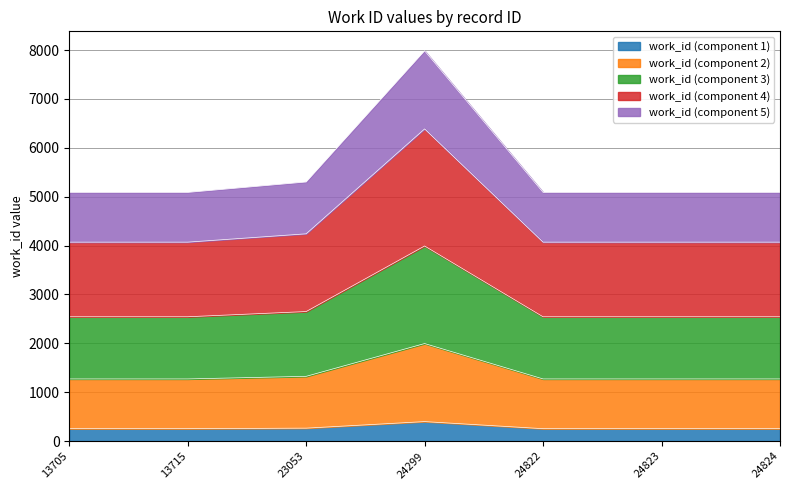

The value at 23053 is 154.6. True or false?

False